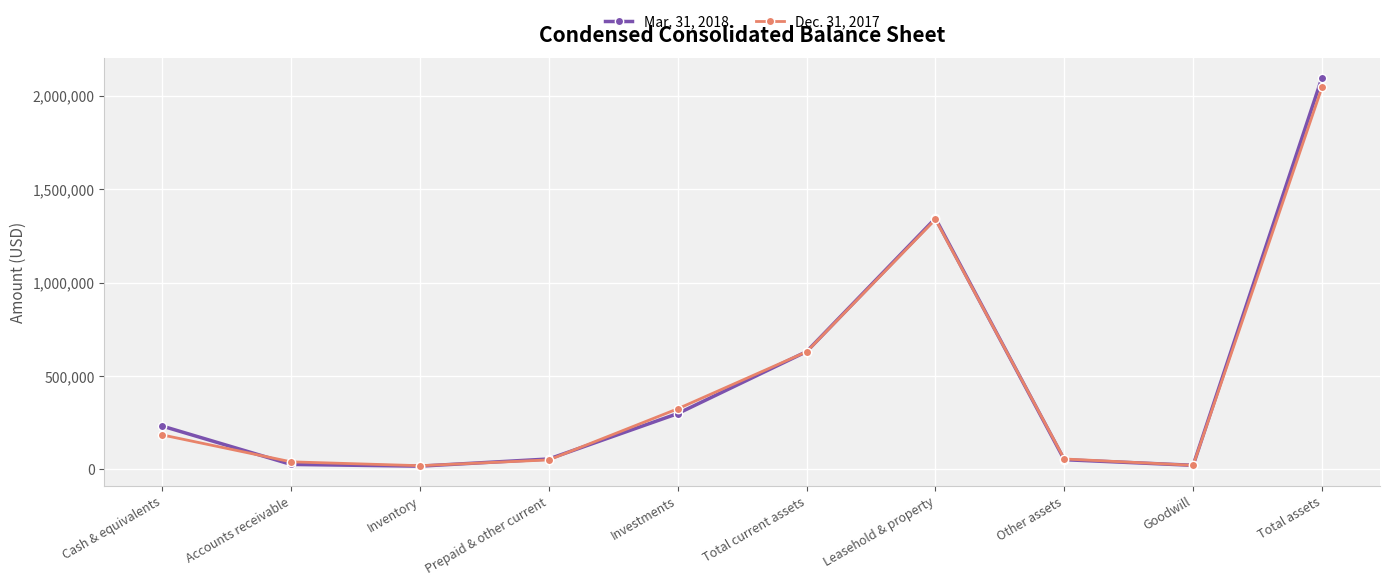

How many interior local valleys does the Dec. 31, 2017 series have?

2